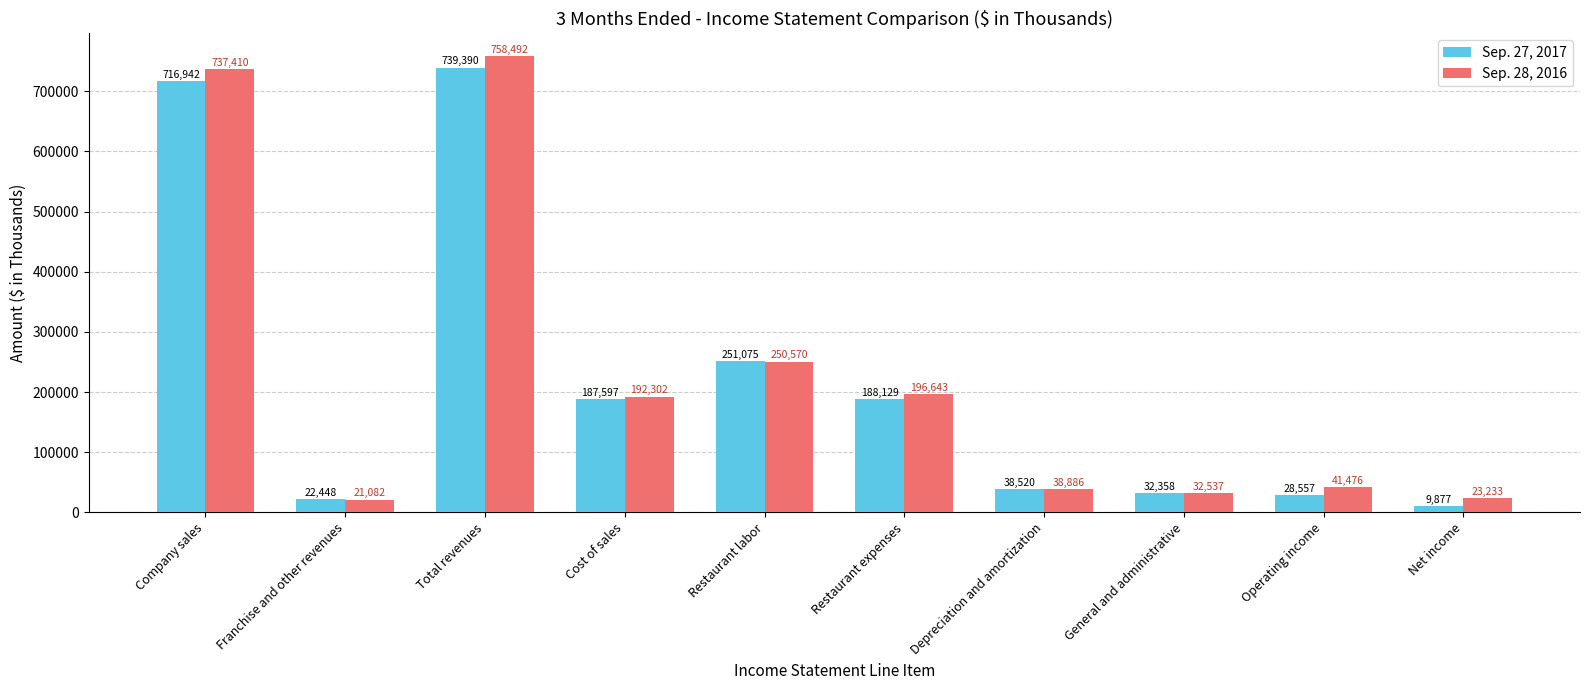

At which category is the sum across all series the highest?

Total revenues